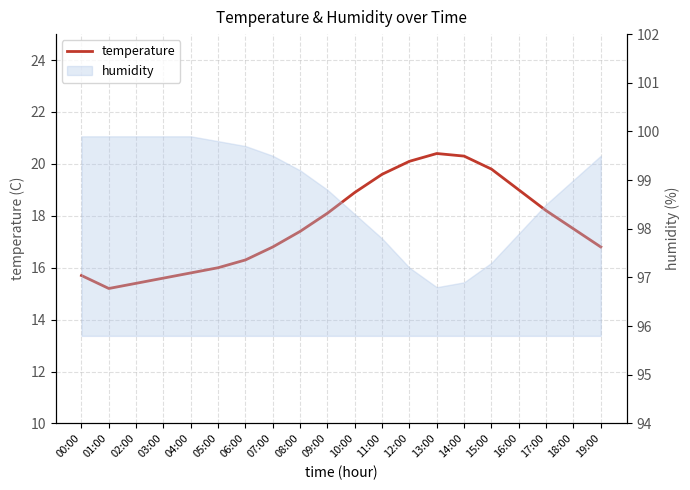

Reading right to left, list all the values displayed in this chart.

16.8	17.5	18.2	19.0	19.8	20.3	20.4	20.1	19.6	18.9	18.1	17.4	16.8	16.3	16.0	15.8	15.6	15.4	15.2	15.7